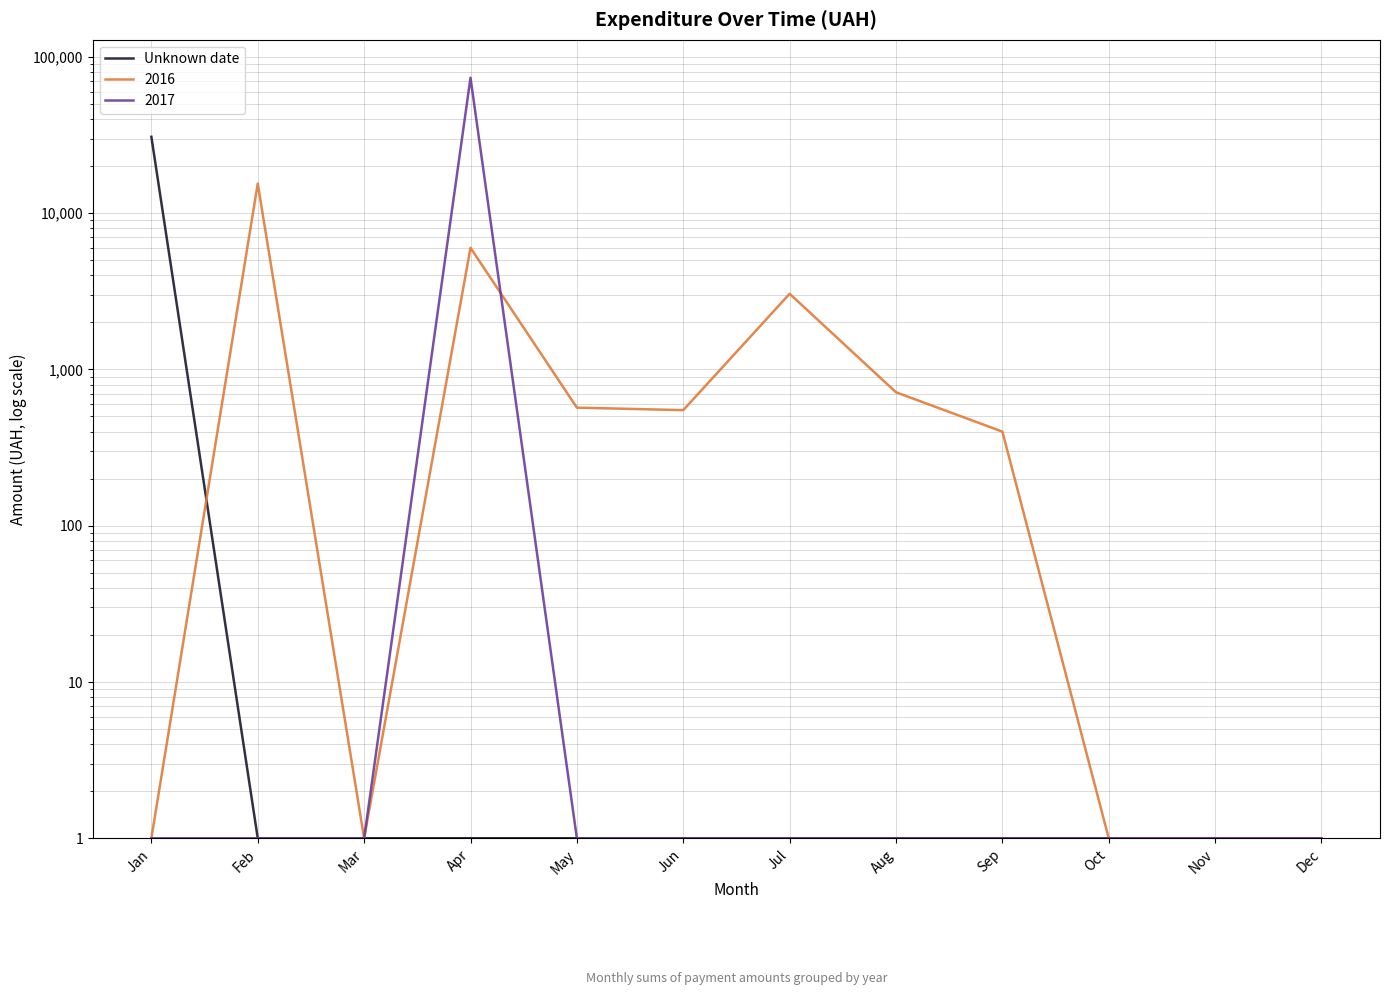

Read the value at Sep.

1.0